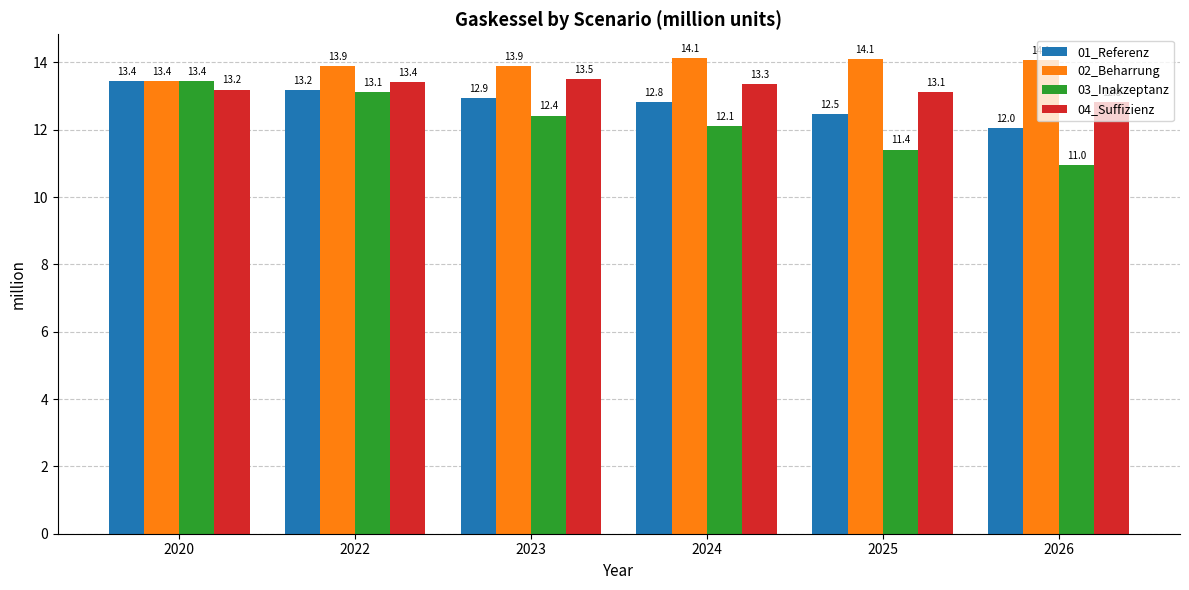

At which category is the sum across all series the highest?

2022